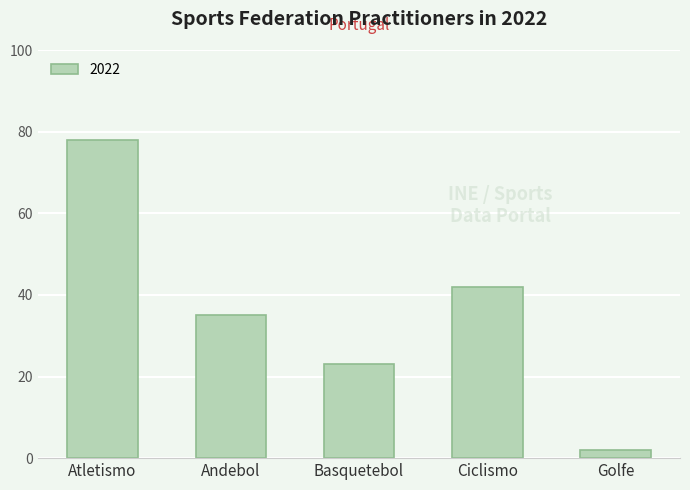

Reading right to left, list all the values displayed in this chart.

Golfe=2	Ciclismo=42	Basquetebol=23	Andebol=35	Atletismo=78